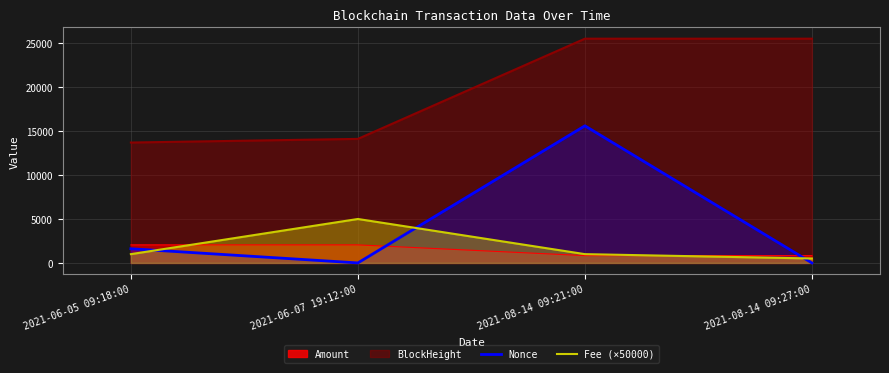

At which category does Nonce reach its first local peak?

2021-08-14 09:21:00